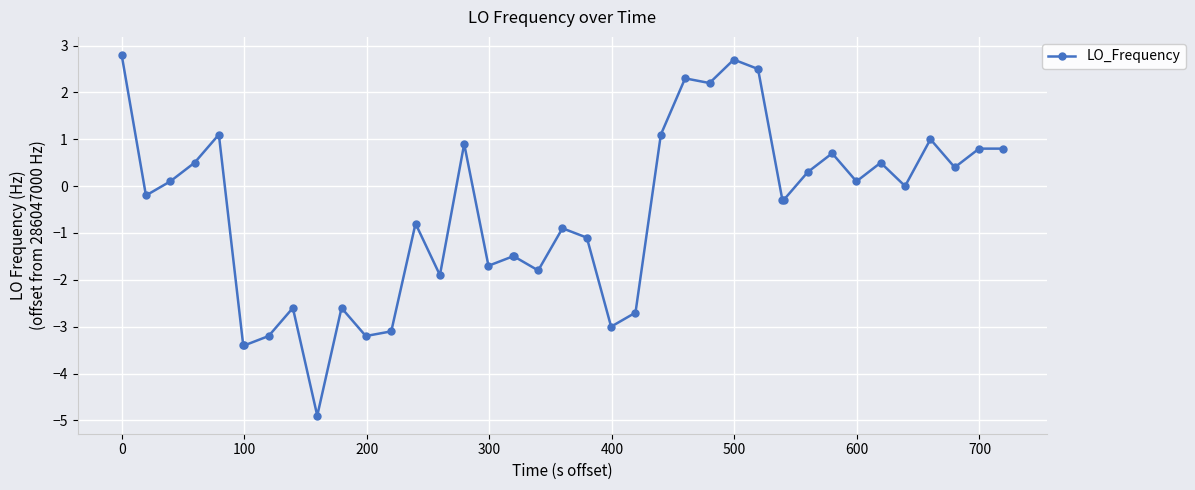

How many series are shown in this chart?

1